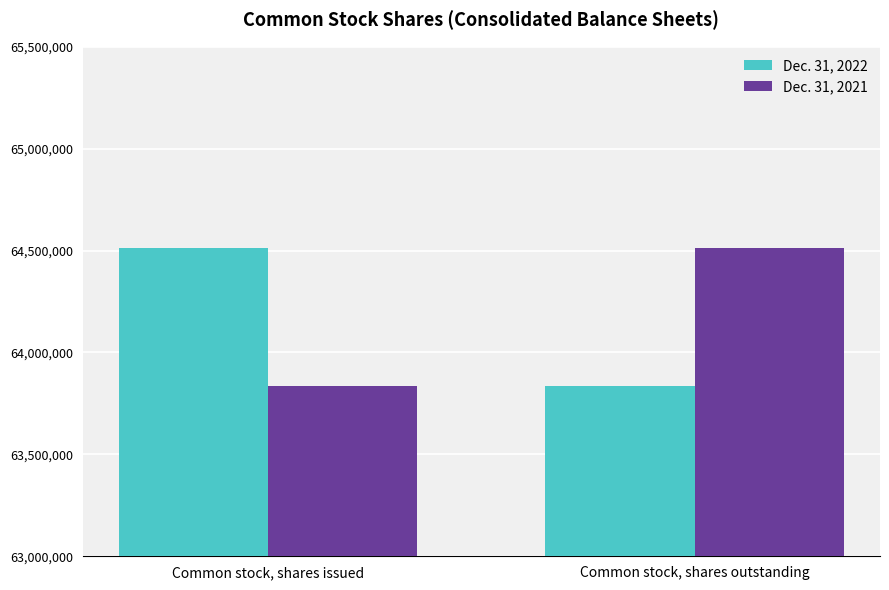

What is the difference between the highest and lowest values at Common stock, shares outstanding?

680000